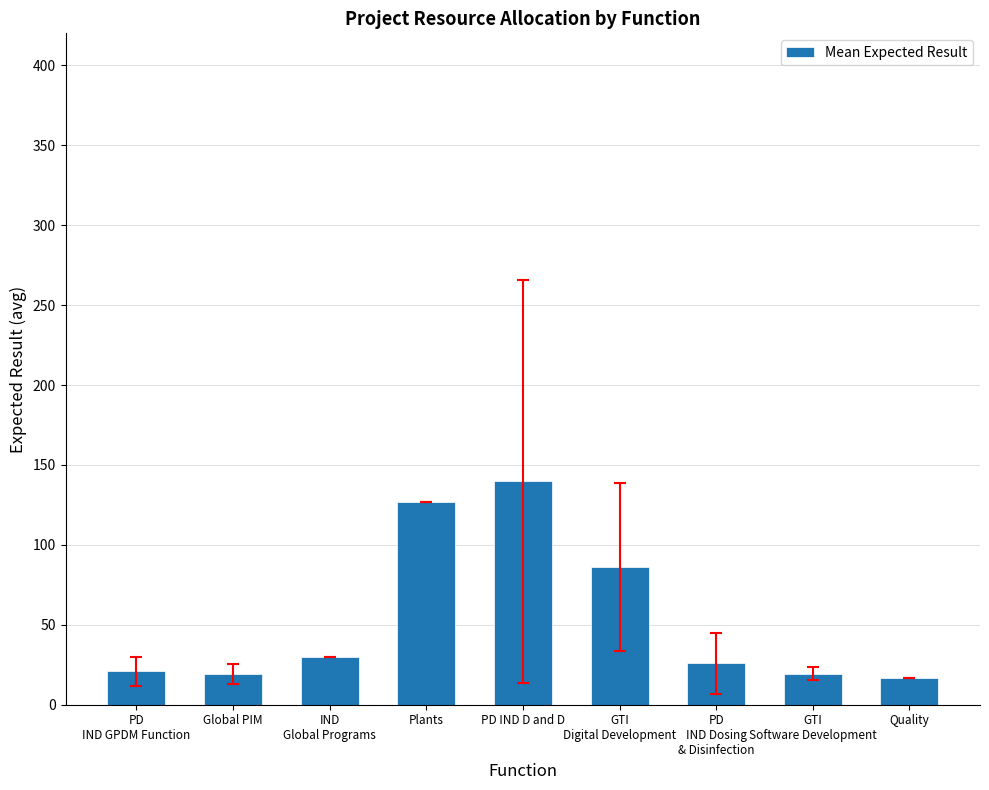

What is the difference between the maximum and minimum values?

123.3